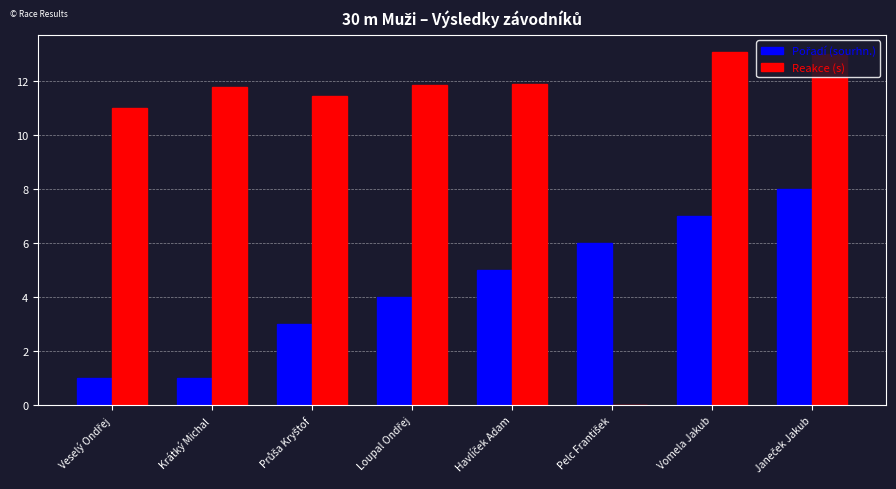

What is the greatest value displayed?

13.1